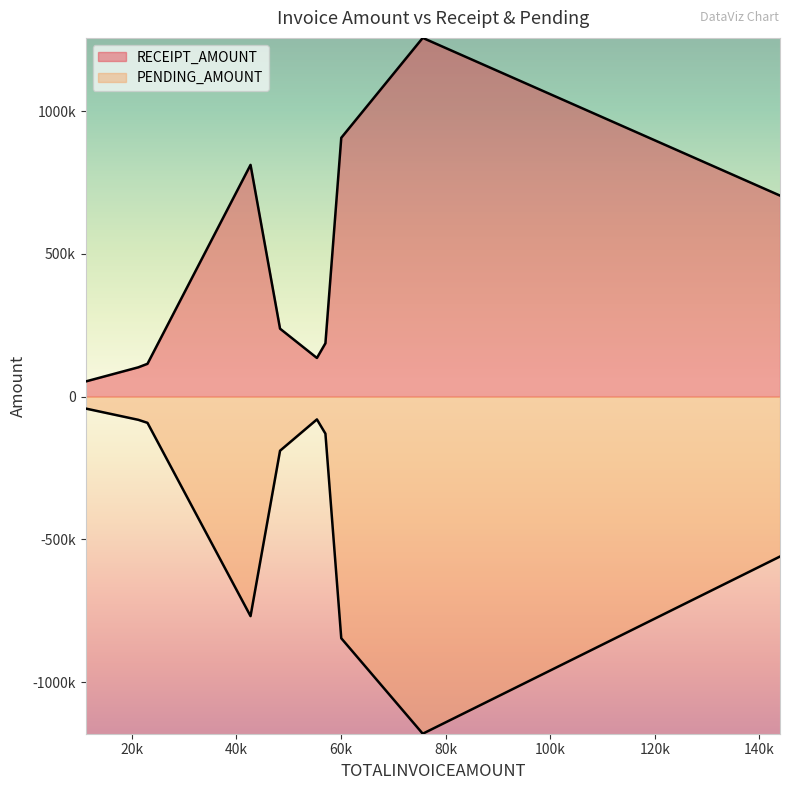

Which has a higher value, TN/1614/18-19 or TN/0085/19-20?

TN/1614/18-19